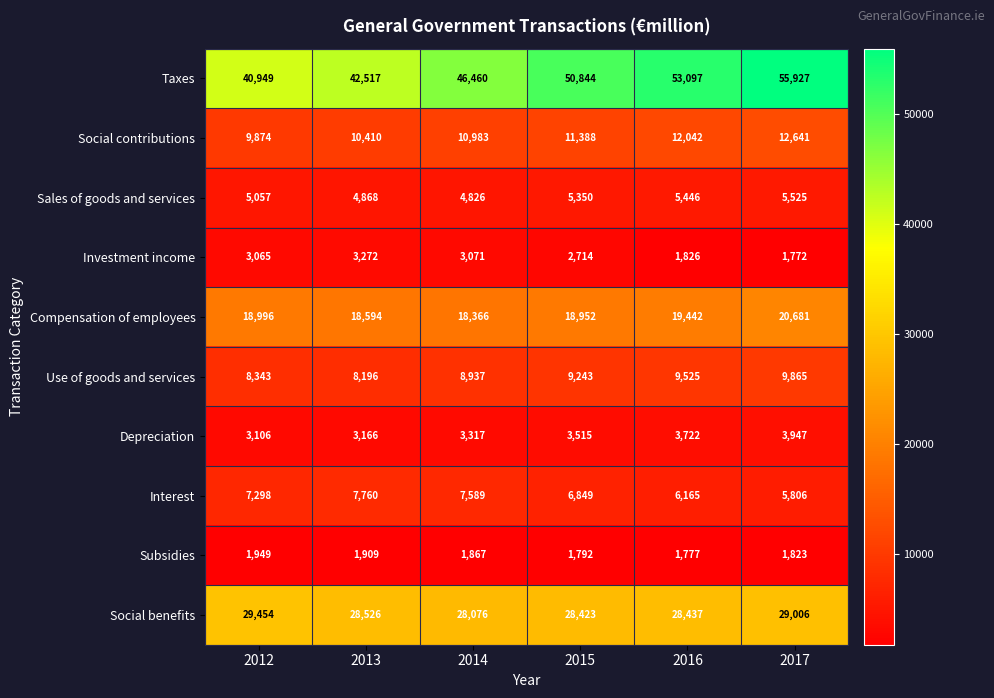

What is the sum of the Sales of goods and services values at 2012 and 2014?

9883